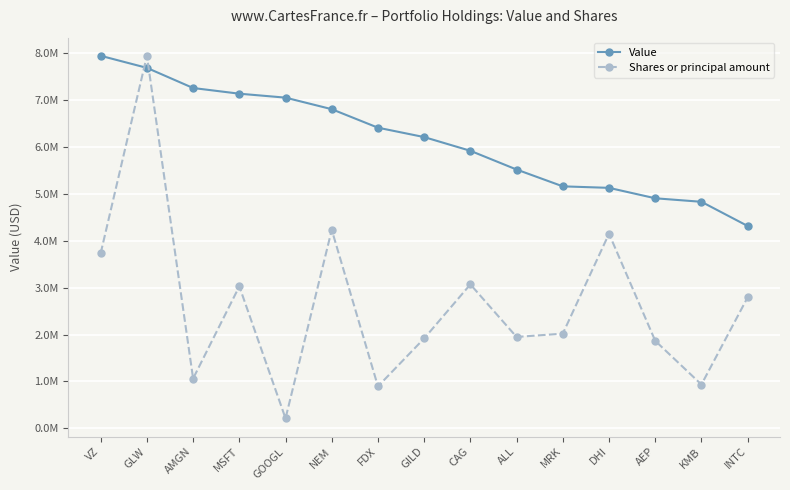

List the series in order of their overall mean, highest first.

Value, Shares or principal amount